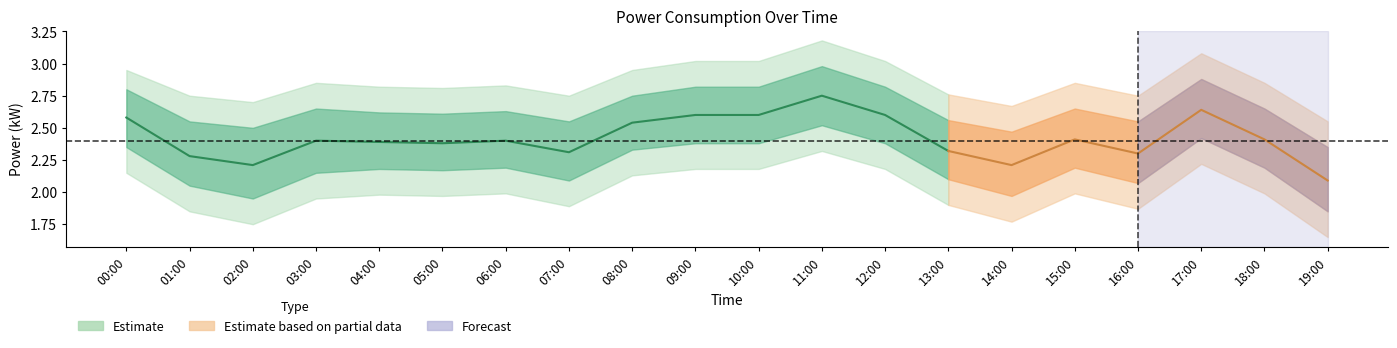

What is the approximate value of power_outer_upper at 18:00?

2.9